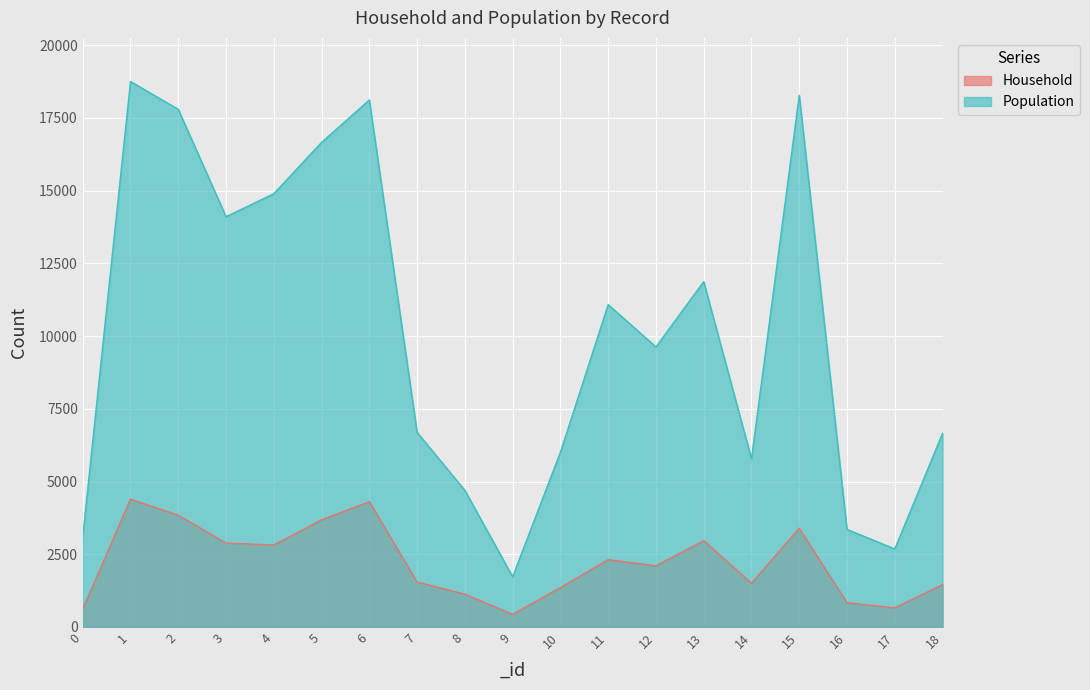

Which series has the largest total across all categories?

Population